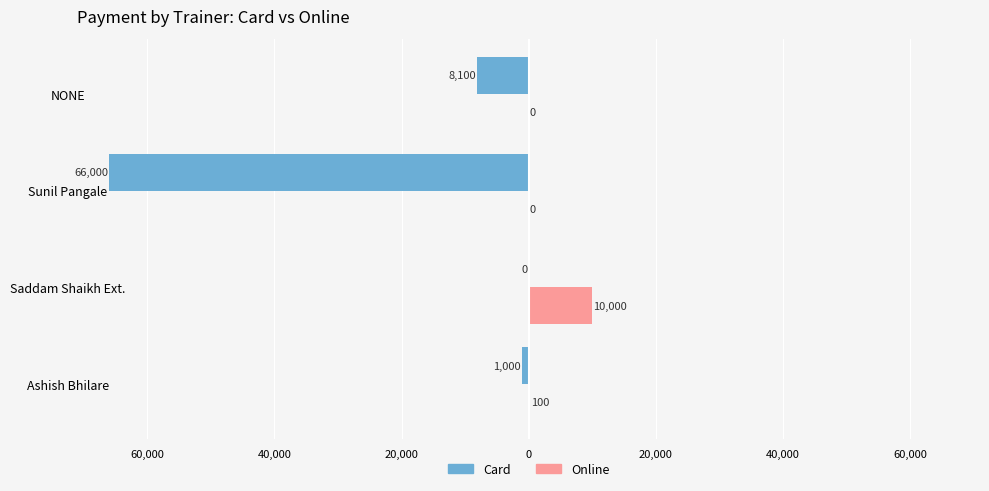

Reading left to right, what are all the values shown in this chart?

Card: -1000	0	-66000	-8100
Online: 100	10000	0	0